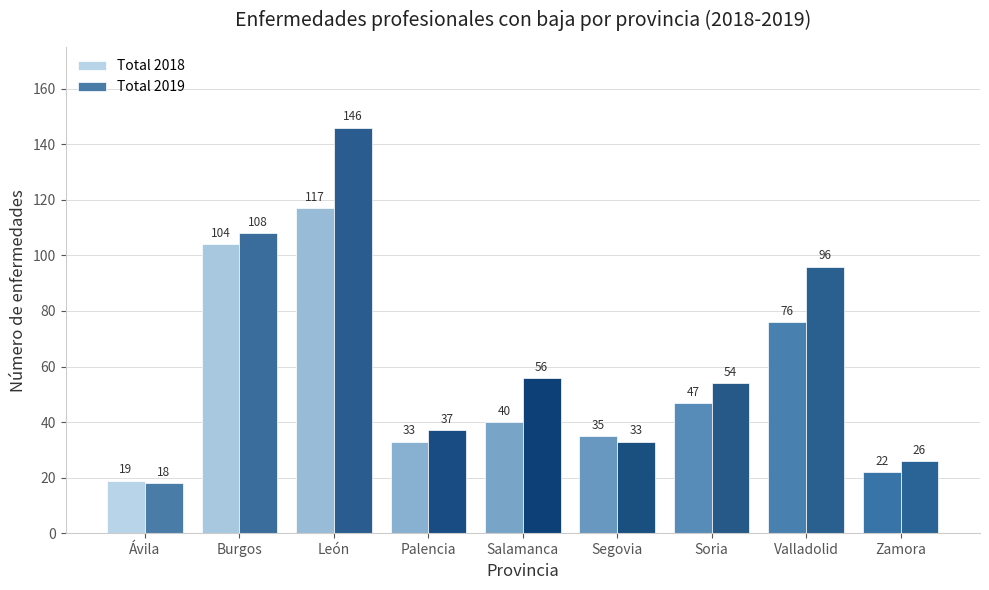

Does the chart contain stacked bars?

No